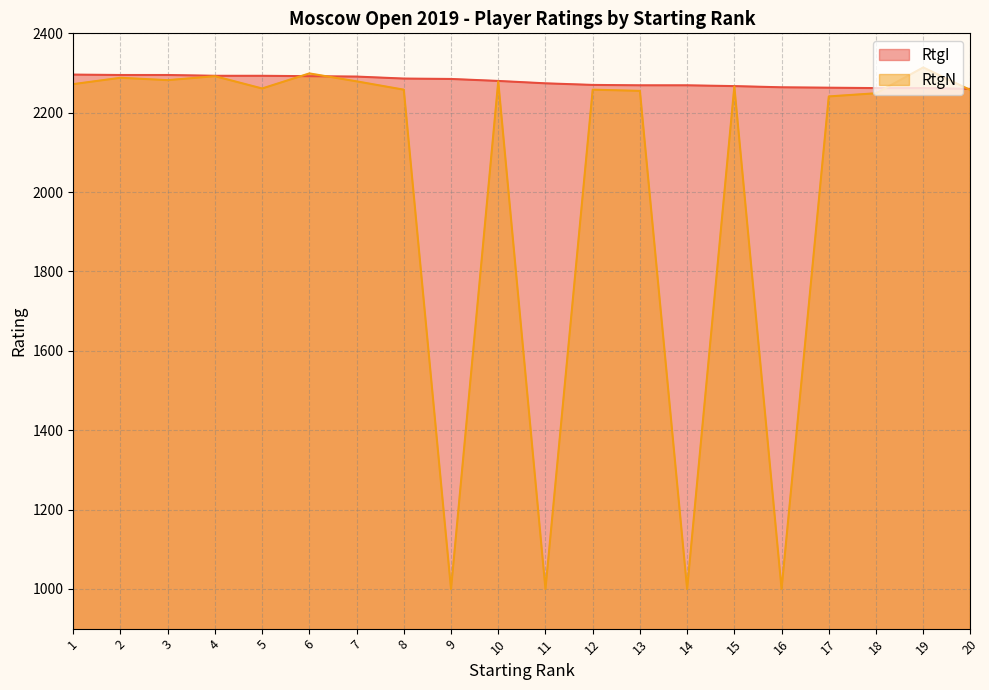

Rank the categories by RtgN value from lowest to highest.

9, 11, 14, 16, 17, 18, 13, 20, 8, 12, 5, 15, 1, 7, 10, 3, 2, 4, 6, 19